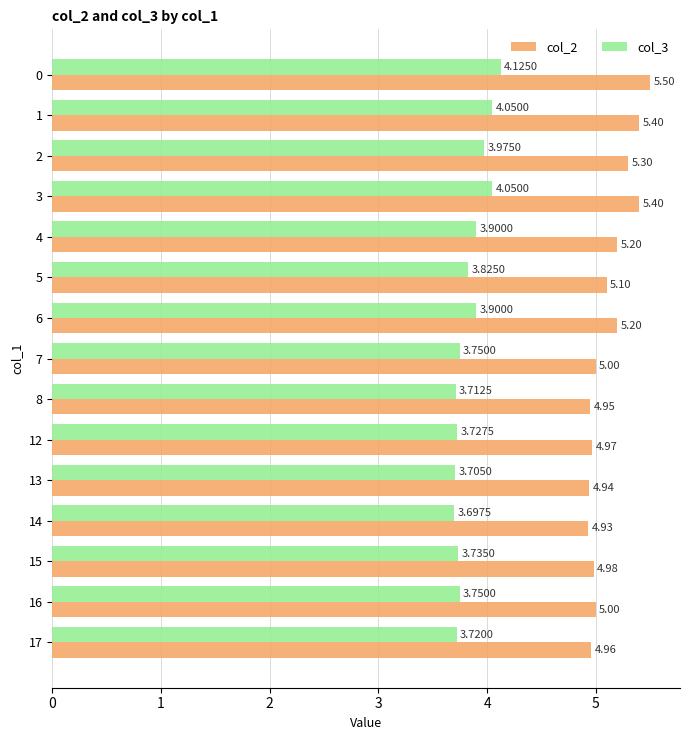

Which series has the widest spread of values?

col_2